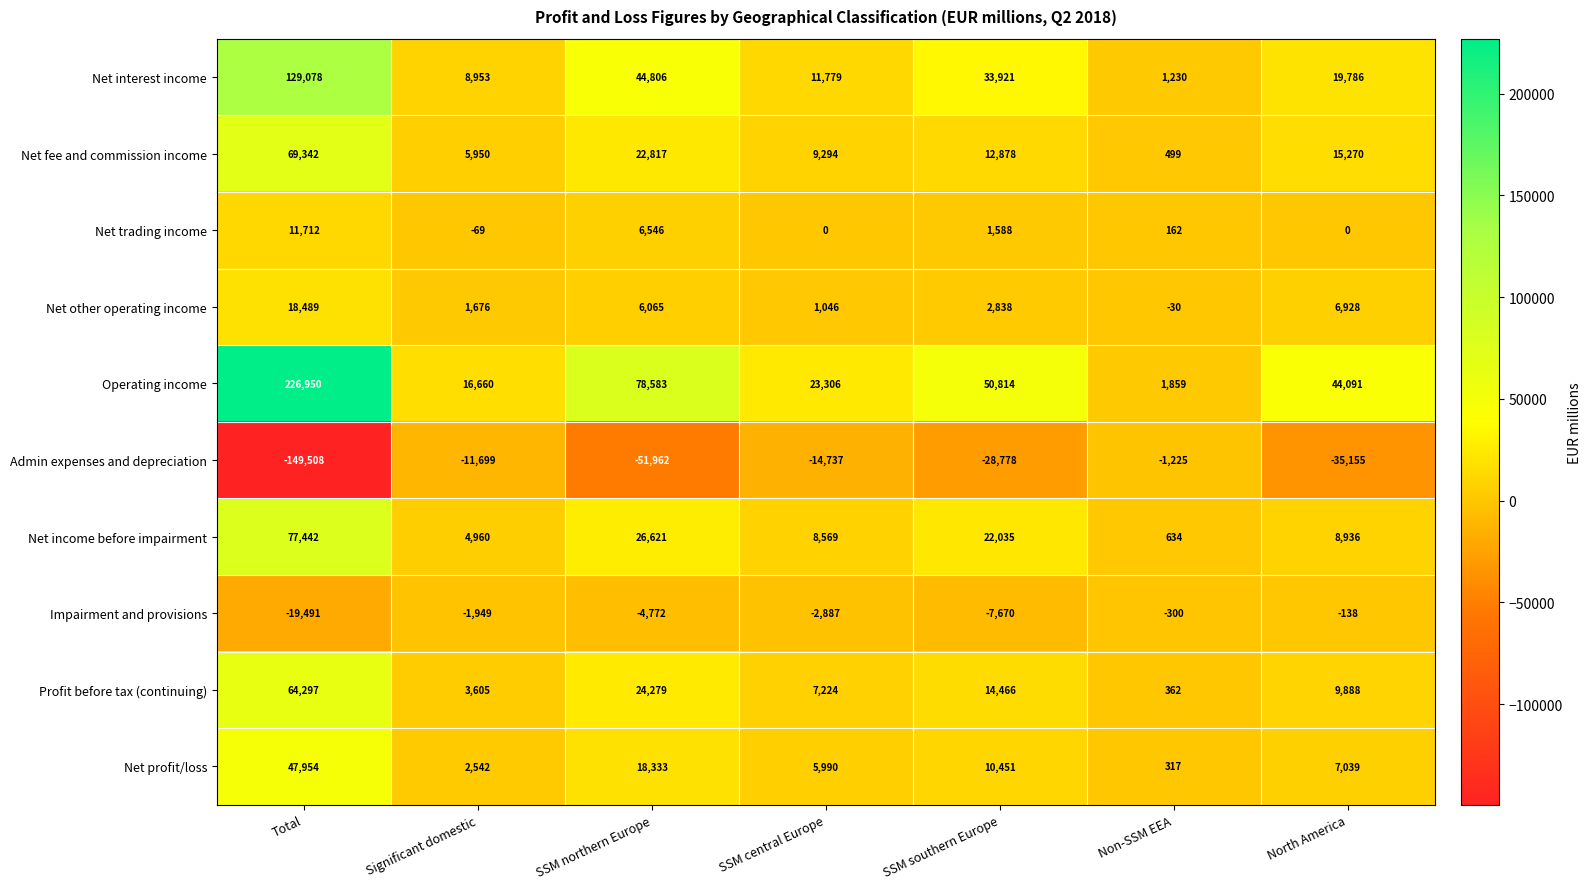

Which series has the largest total across all categories?

Operating income